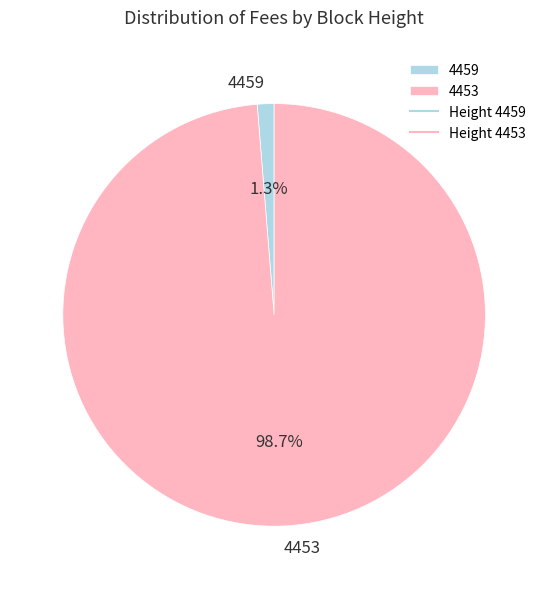

Which has a higher value, 4453 or 4459?

4453